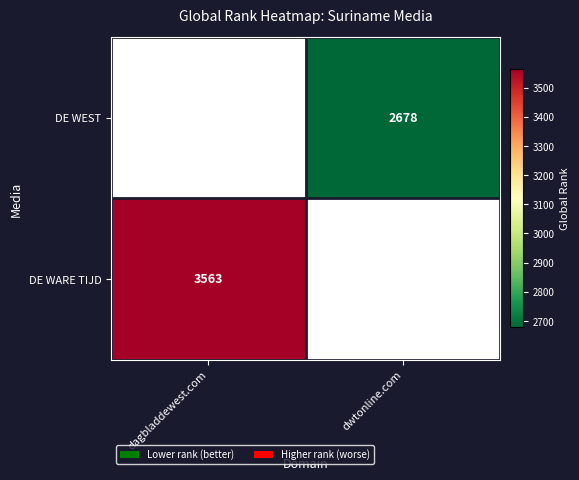

The DE WARE TIJD series shows 1855 at dagbladdewest.com. True or false?

False